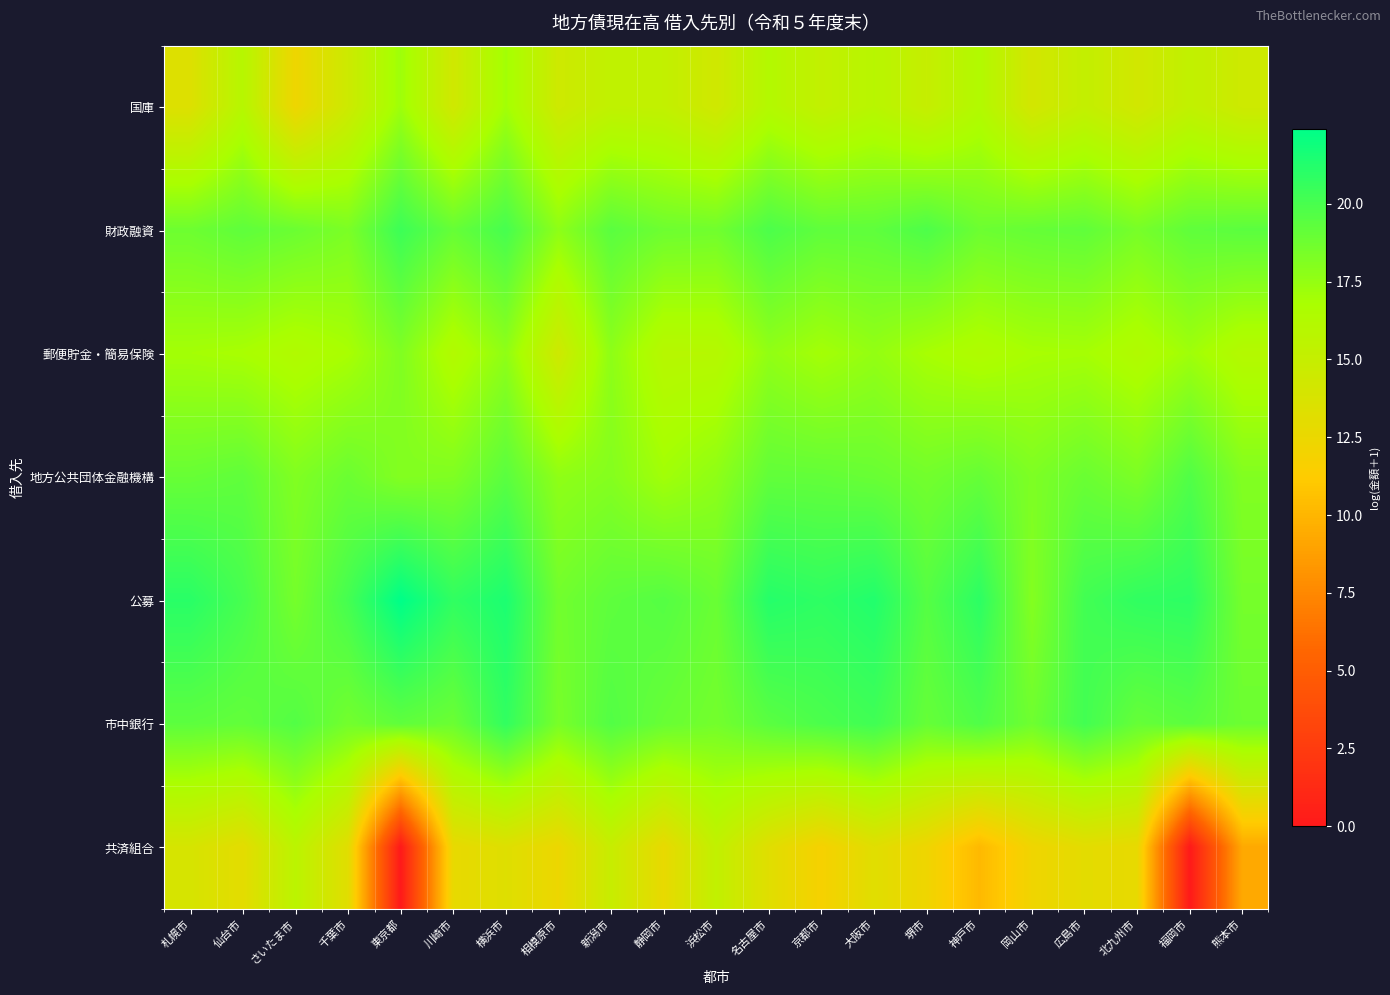

Reading right to left, what are all the values shown in this chart?

国庫: 熊本市=14.5	福岡市=15.3	北九州市=14.2	広島市=15.1	岡山市=14.1	神戸市=16.2	堺市=15.0	大阪市=15.9	京都市=15.2	名古屋市=16.2	浜松市=14.3	静岡市=15.2	新潟市=15.3	相模原市=14.4	横浜市=17.0	川崎市=14.3	東京都=17.2	千葉市=14.5	さいたま市=12.3	仙台市=16.0	札幌市=13.4
財政融資: 熊本市=19.4	福岡市=19.2	北九州市=18.5	広島市=19.2	岡山市=19.1	神戸市=18.8	堺市=19.8	大阪市=19.3	京都市=19.2	名古屋市=19.9	浜松市=18.7	静岡市=18.8	新潟市=19.4	相模原市=17.7	横浜市=20.1	川崎市=19.0	東京都=20.4	千葉市=18.3	さいたま市=18.9	仙台市=19.3	札幌市=18.8
郵便貯金・簡易保険: 熊本市=16.1	福岡市=17.2	北九州市=16.3	広島市=16.9	岡山市=16.9	神戸市=16.4	堺市=16.9	大阪市=17.5	京都市=17.0	名古屋市=17.6	浜松市=16.0	静岡市=16.0	新潟市=17.7	相模原市=14.4	横浜市=17.7	川崎市=16.3	東京都=18.2	千葉市=16.8	さいたま市=16.3	仙台市=16.8	札幌市=17.0
地方公共団体金融機構: 熊本市=18.1	福岡市=19.7	北九州市=18.3	広島市=18.9	岡山市=18.3	神戸市=19.0	堺市=18.6	大阪市=19.0	京都市=19.1	名古屋市=19.2	浜松市=17.7	静岡市=17.1	新潟市=18.0	相模原市=17.7	横浜市=19.4	川崎市=18.2	東京都=18.1	千葉市=18.9	さいたま市=18.2	仙台市=19.2	札幌市=19.0
公募: 熊本市=18.5	福岡市=20.9	北九州市=20.8	広島市=20.2	岡山市=18.1	神戸市=20.9	堺市=19.6	大阪市=21.3	京都市=20.9	名古屋市=21.2	浜松市=18.9	静岡市=19.6	新潟市=19.3	相模原市=18.6	横浜市=21.5	川崎市=20.8	東京都=22.4	千葉市=20.1	さいたま市=18.5	仙台市=20.1	札幌市=21.0
市中銀行: 熊本市=18.8	福岡市=19.4	北九州市=19.0	広島市=20.2	岡山市=18.7	神戸市=19.8	堺市=19.0	大阪市=20.3	京都市=19.9	名古屋市=19.4	浜松市=18.6	静岡市=19.0	新潟市=19.7	相模原市=18.4	横浜市=20.8	川崎市=18.9	東京都=19.3	千葉市=18.6	さいたま市=19.7	仙台市=19.1	札幌市=19.3
共済組合: 熊本市=9.3	福岡市=0.0	北九州市=12.7	広島市=13.0	岡山市=12.2	神戸市=10.2	堺市=12.2	大阪市=13.2	京都市=11.8	名古屋市=13.2	浜松市=15.3	静岡市=12.7	新潟市=14.9	相模原市=12.4	横浜市=13.3	川崎市=12.7	東京都=0.0	千葉市=13.2	さいたま市=15.7	仙台市=13.0	札幌市=13.9